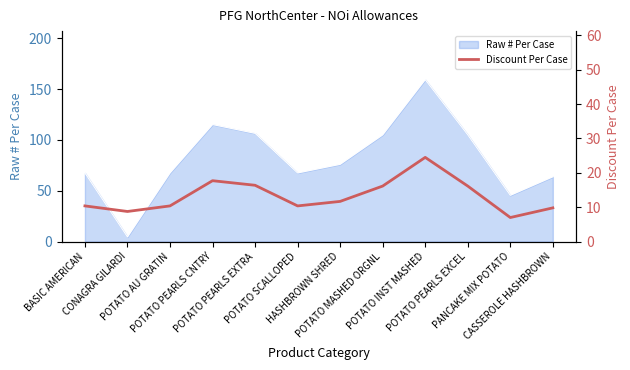

True or false: the data has more than 1 interior local peaks.

True